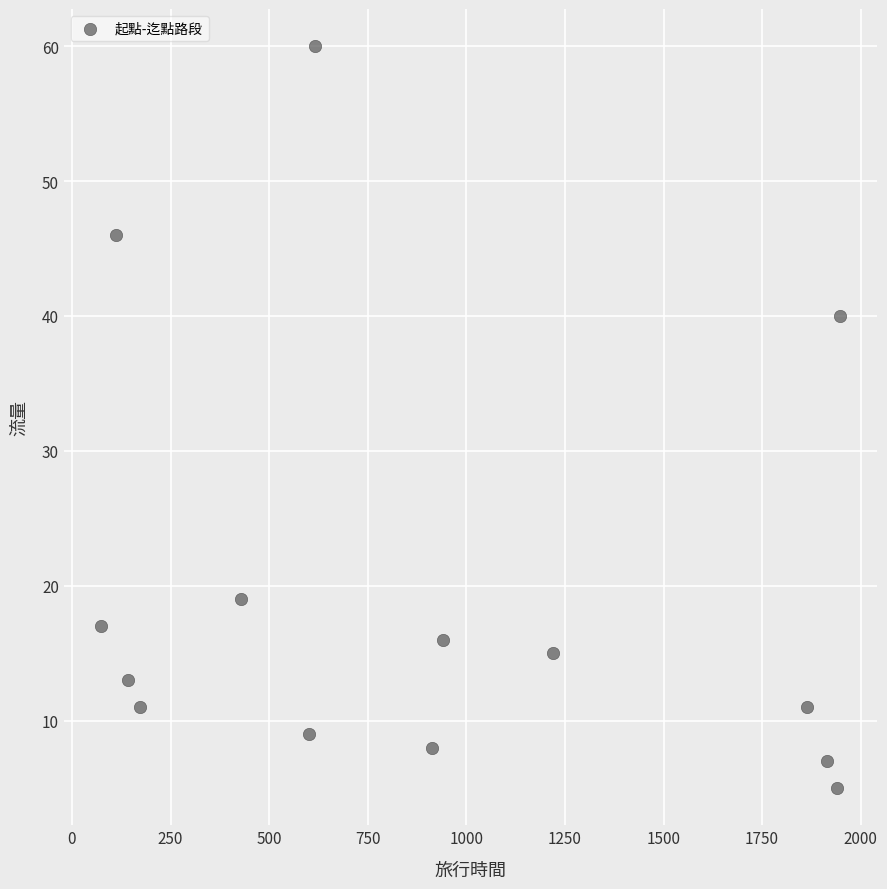

What is the range of X values (max minus min)?

1875